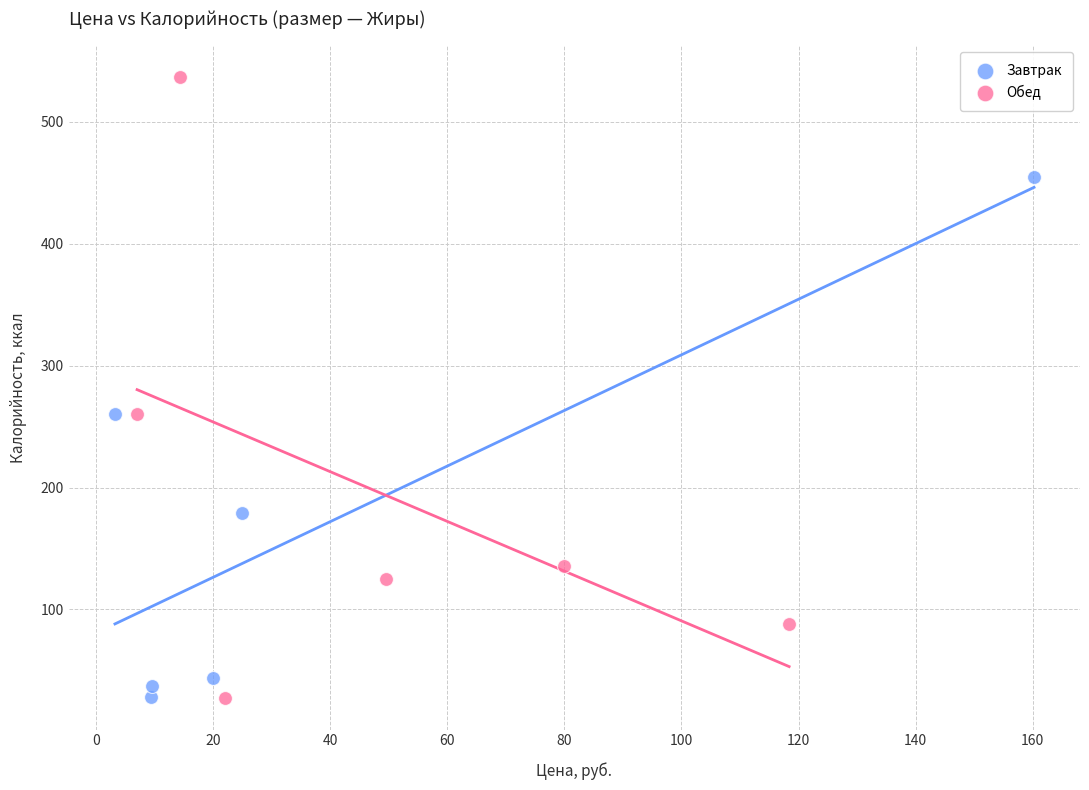

What are all the series names shown in the legend?

Завтрак, Обед